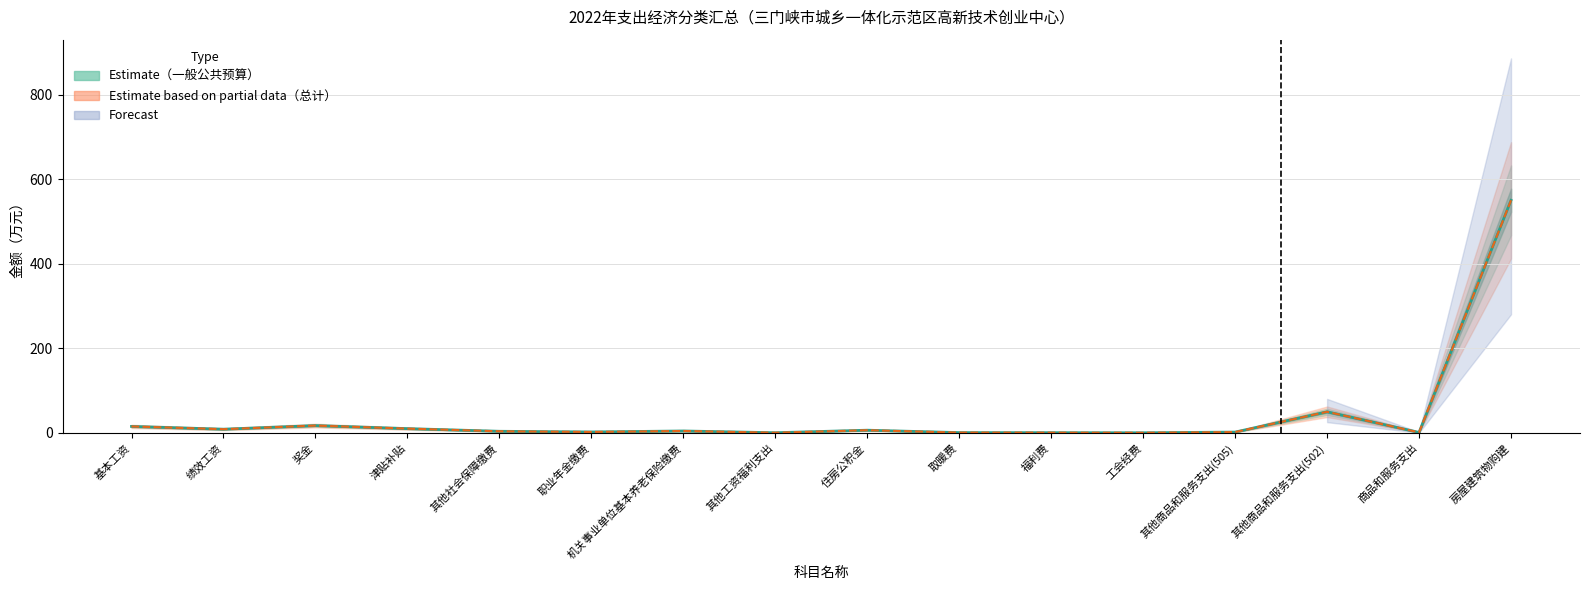

True or false: 总计（参考） has a value of 0.8 at 取暖费.

True